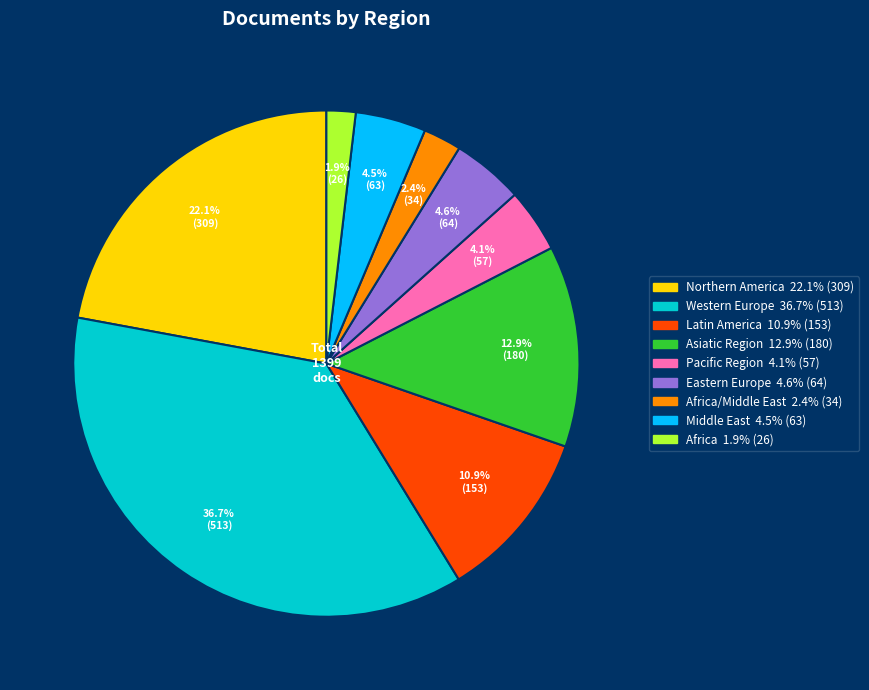

Does any single category account for the majority?

No